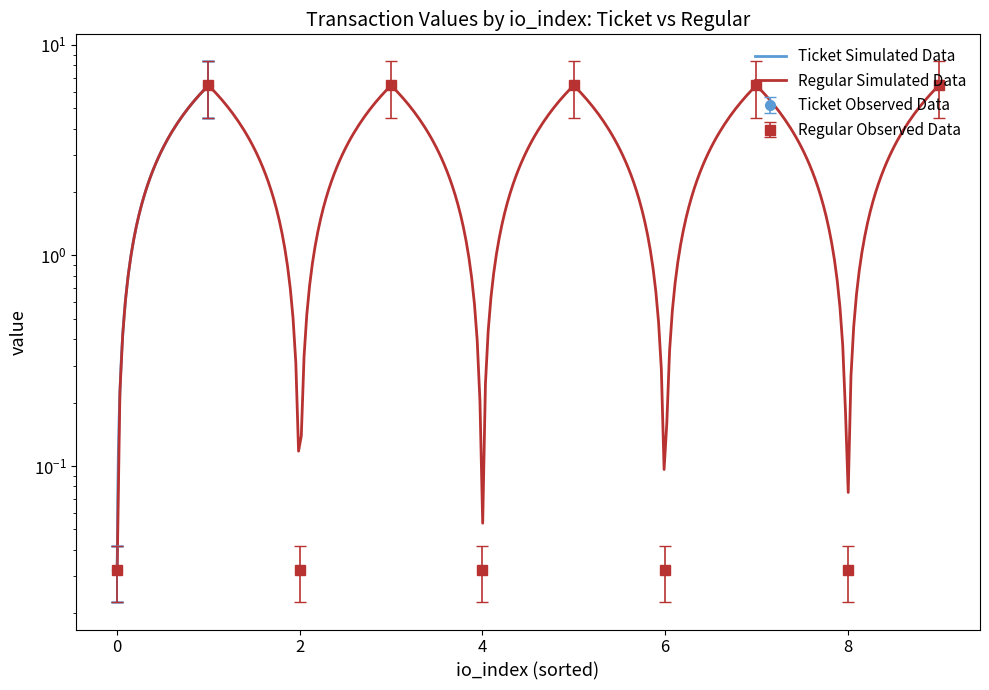

True or false: Ticket io_index and Ticket value cross at least once.

False